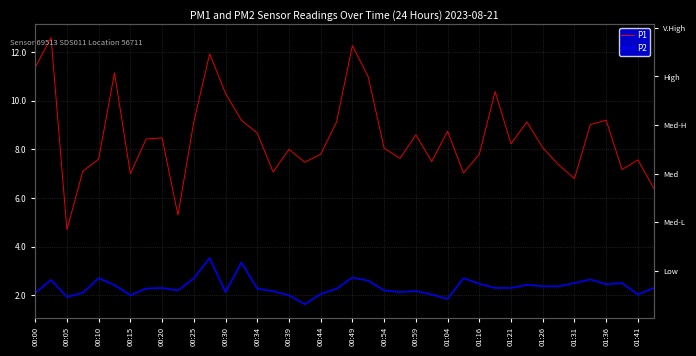

True or false: P1 and P2 intersect in this chart.

False